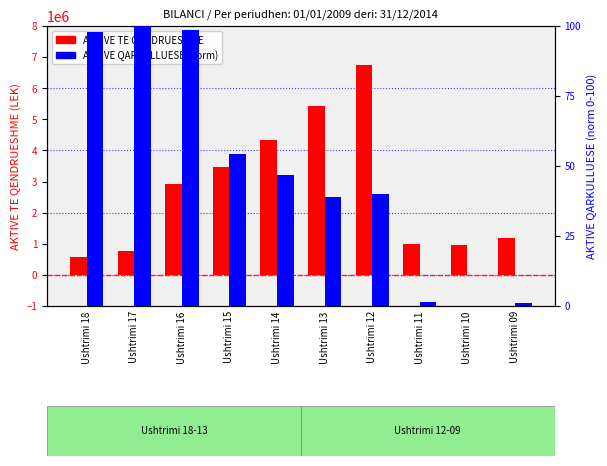

Rank the series by their maximum value, from highest to lowest.

AKTIVE TE QENDRUESHME, AKTIVE QARKULLUESE (norm)